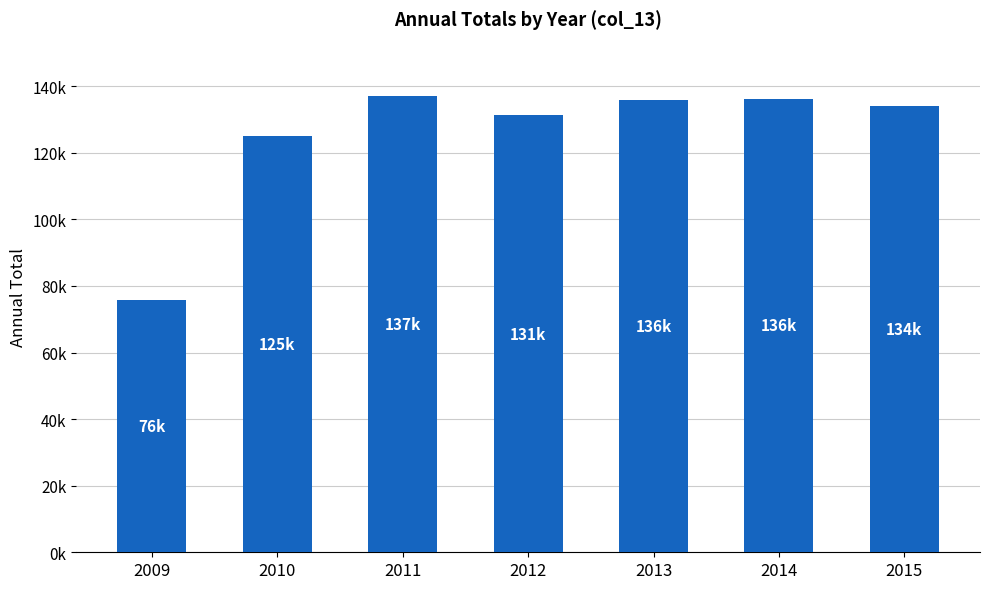

What is the sum of the values at 2013 and 2011?

272886.2